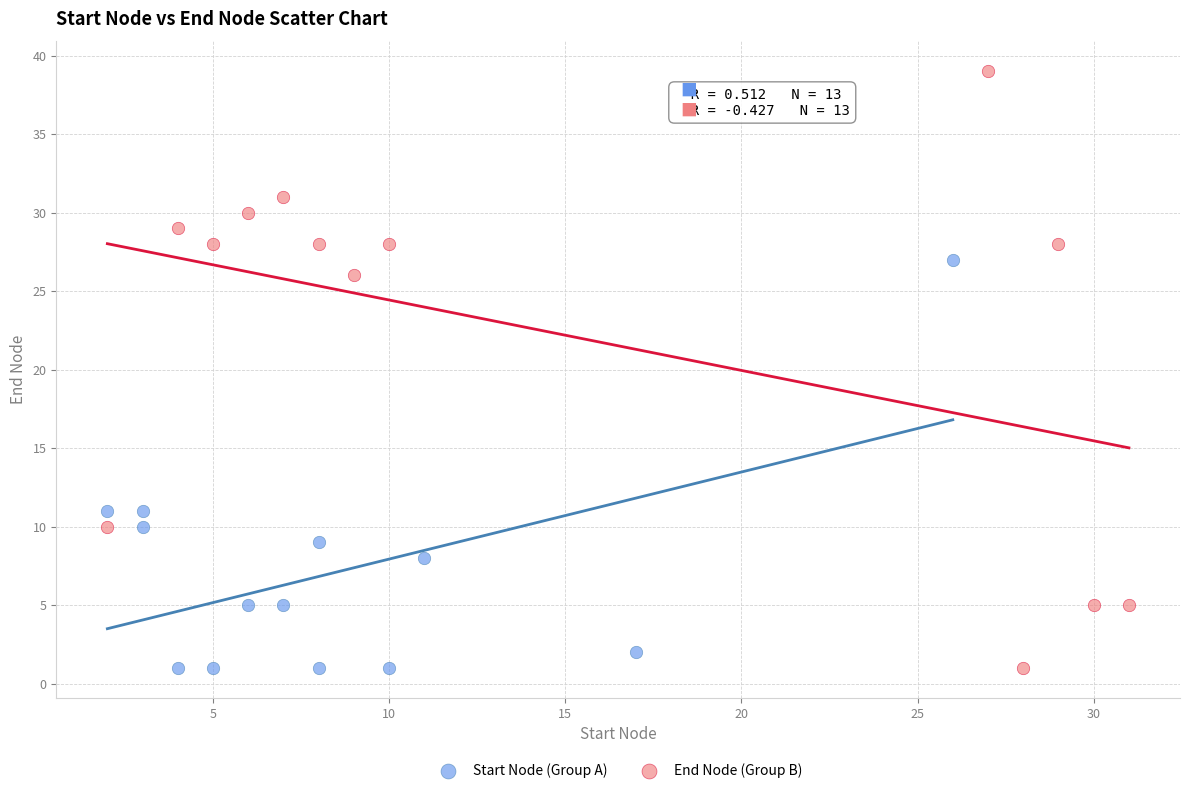

Which series has the widest spread of Y values?

End Node (Group B)